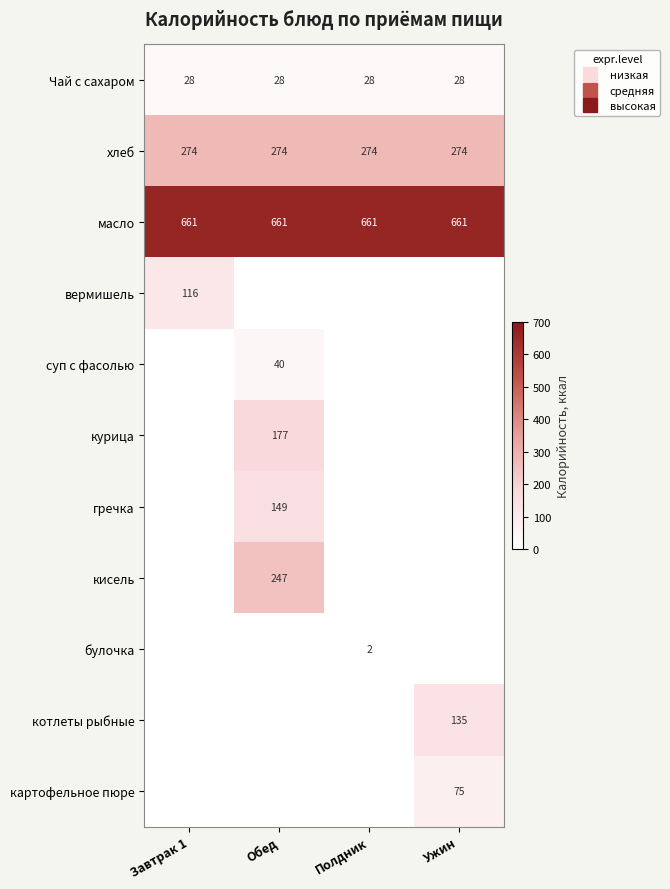

Rank the series at Обед from lowest to highest value.

вермишель, булочка, котлеты рыбные, картофельное пюре, Чай с сахаром, суп с фасолью, гречка, курица, кисель, хлеб, масло